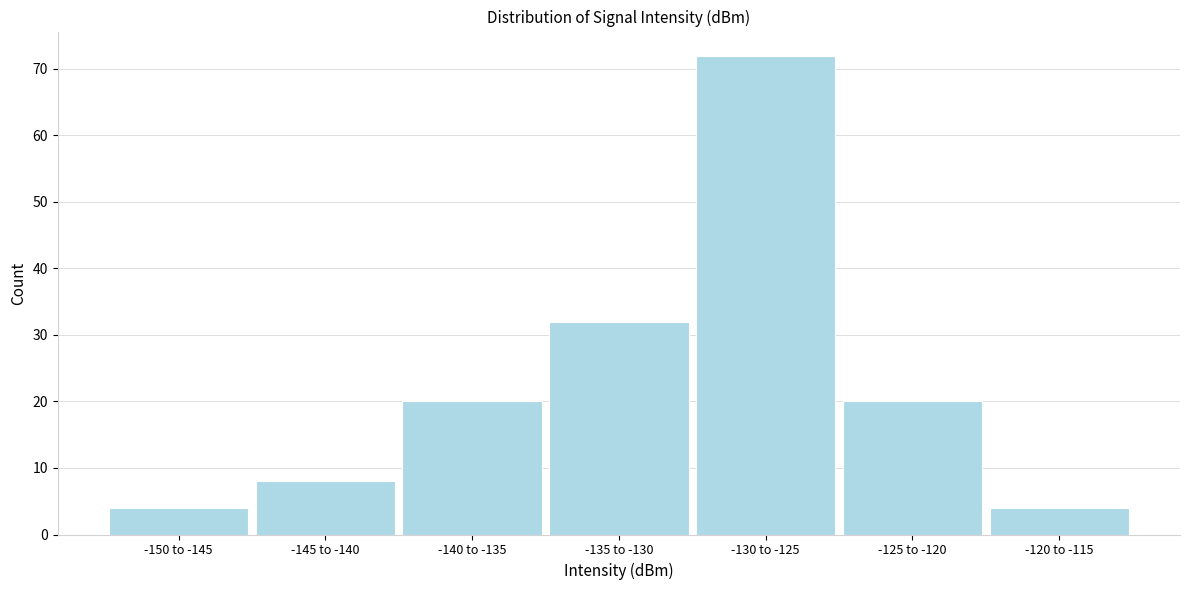

Reading left to right, what are all the values shown in this chart?

4	8	20	32	72	20	4